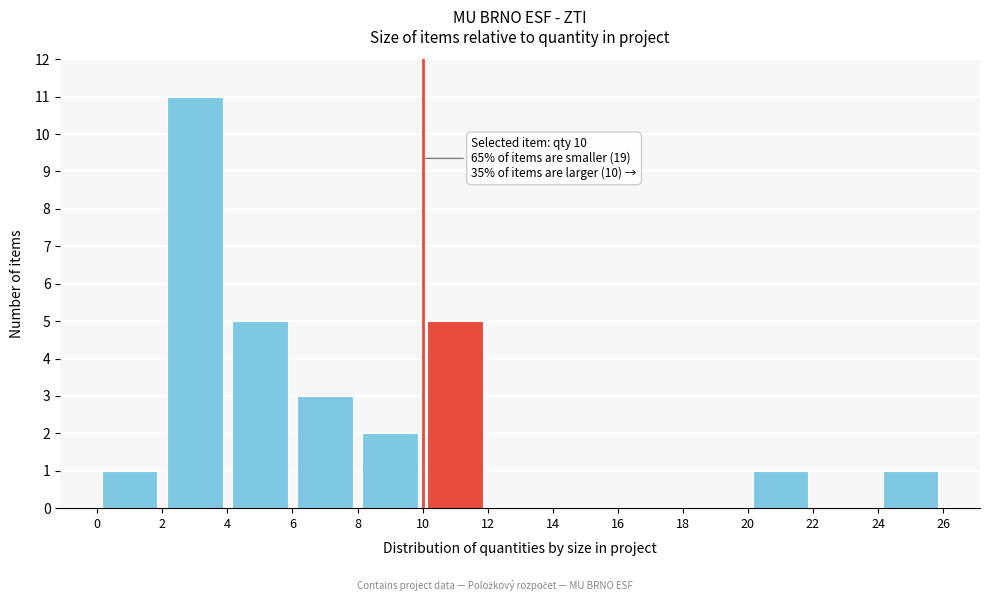

Which range on the x-axis has the tallest bar?

2 to 4